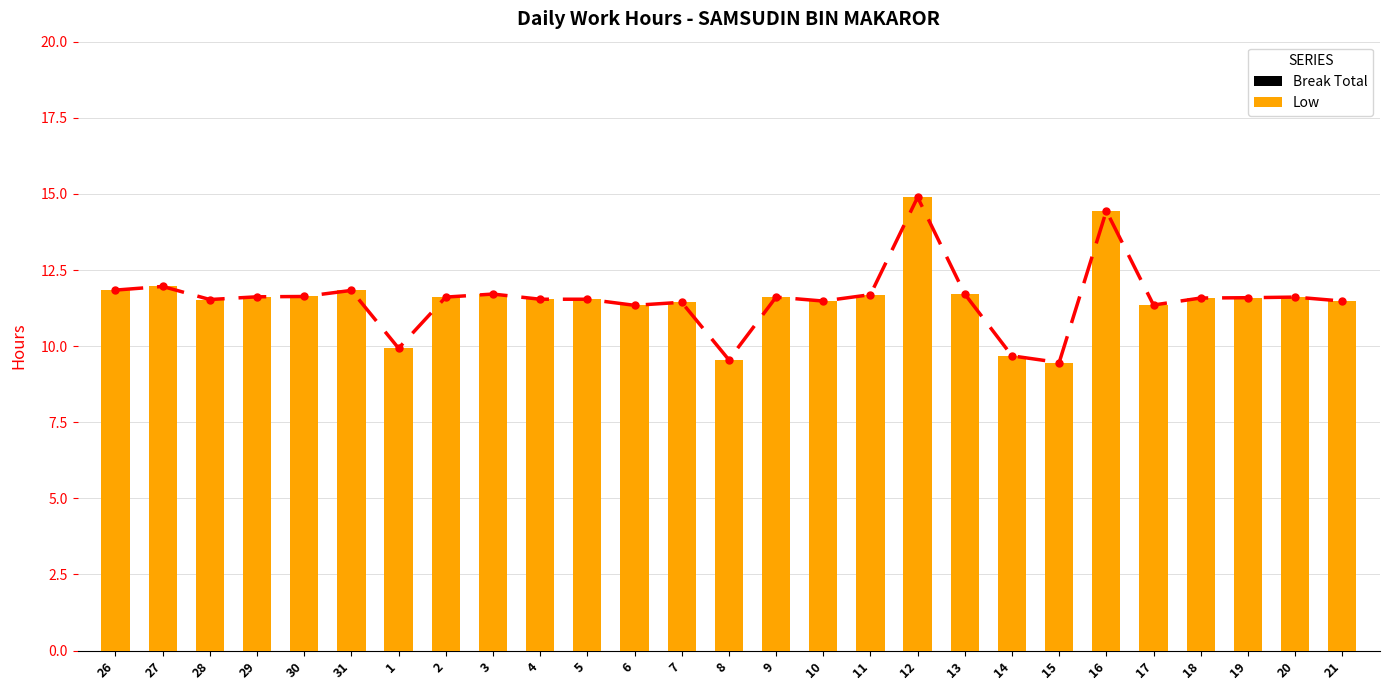

How many series are shown in this chart?

2